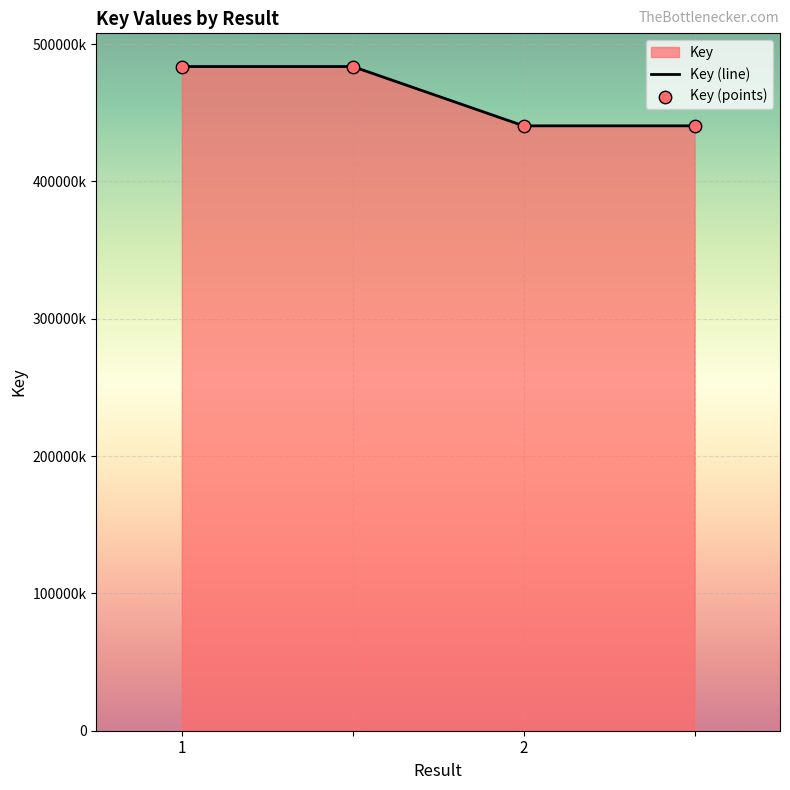

At how many categories does at least one series exceed 469374715?

2